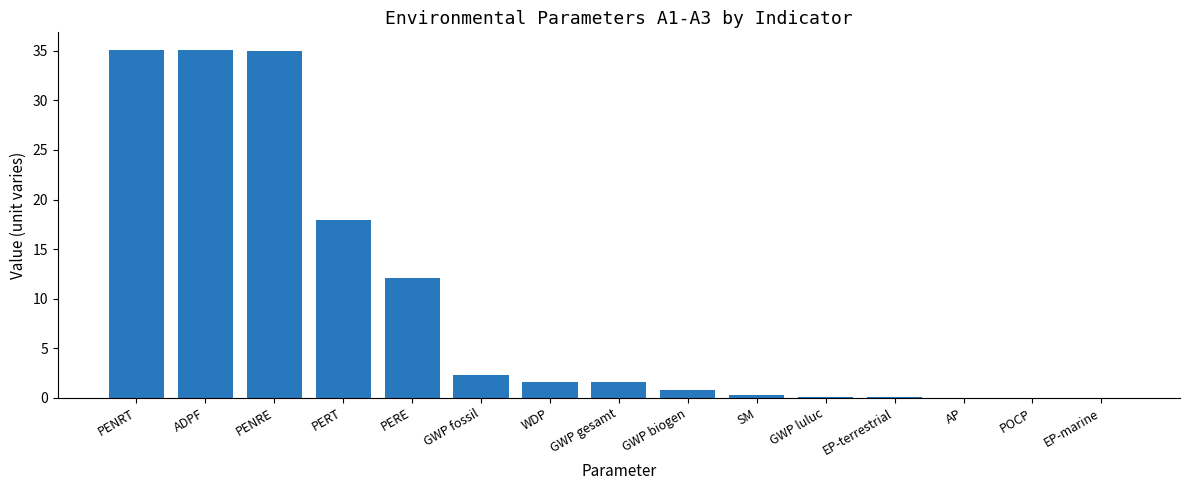

What is the approximate value at WDP?

1.6